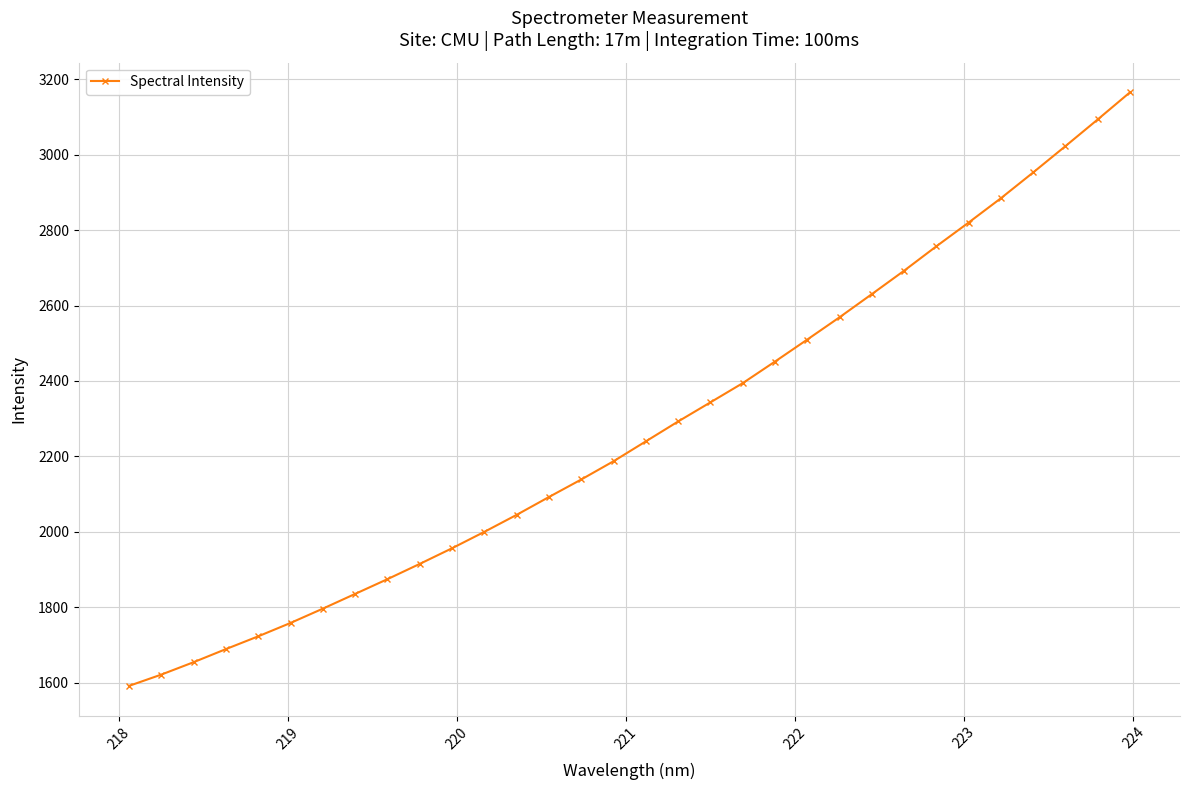

True or false: there are more than 1 points higher than both neighbors.

False